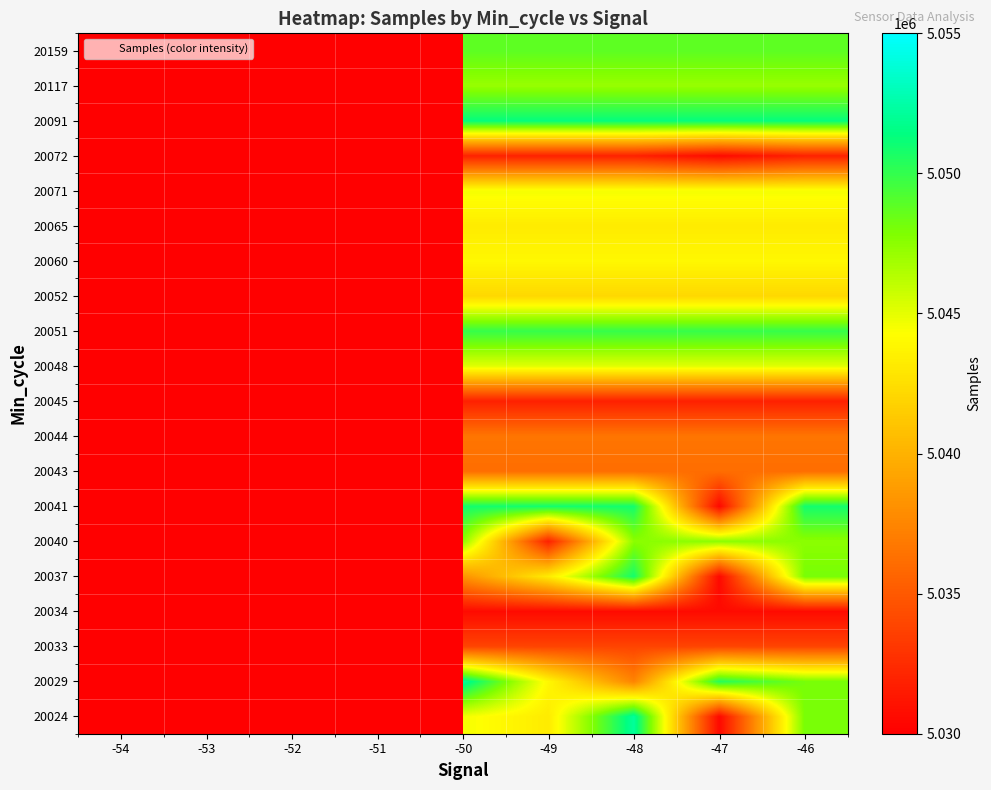

The 20037 series shows 7115255.7 at -49. True or false?

False